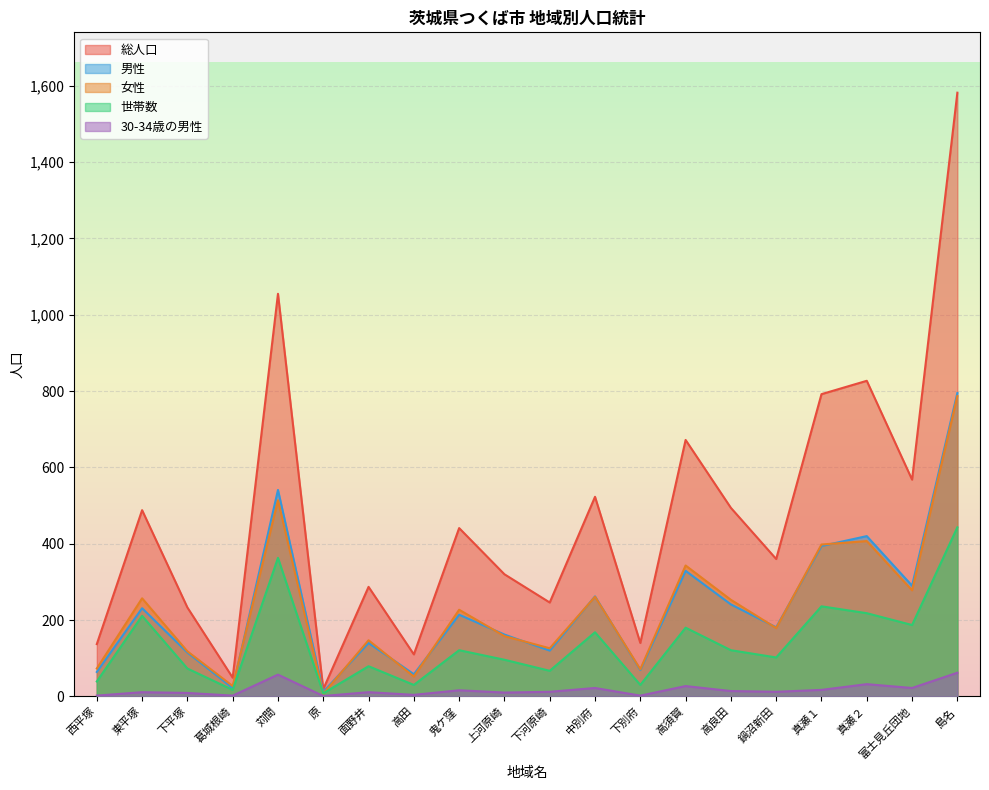

How many lines are shown in the chart?

5